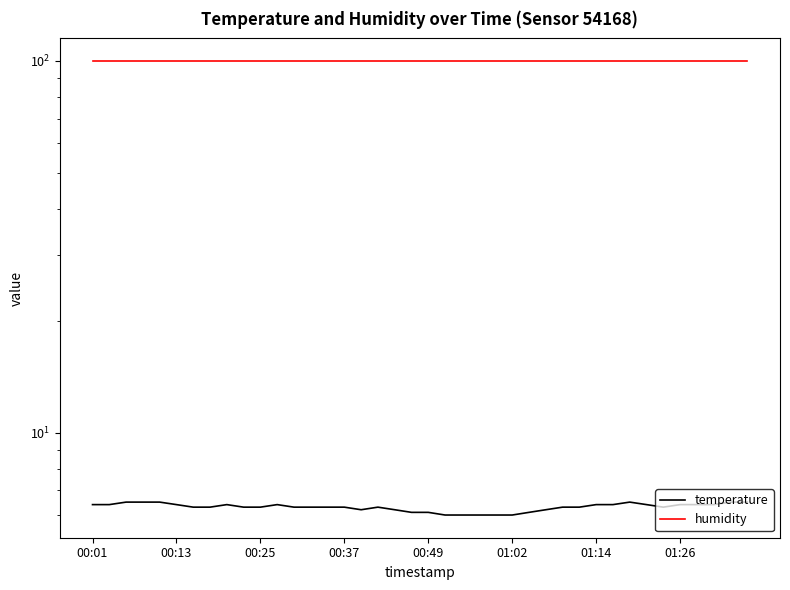

What is the highest value of the temperature series?

6.5